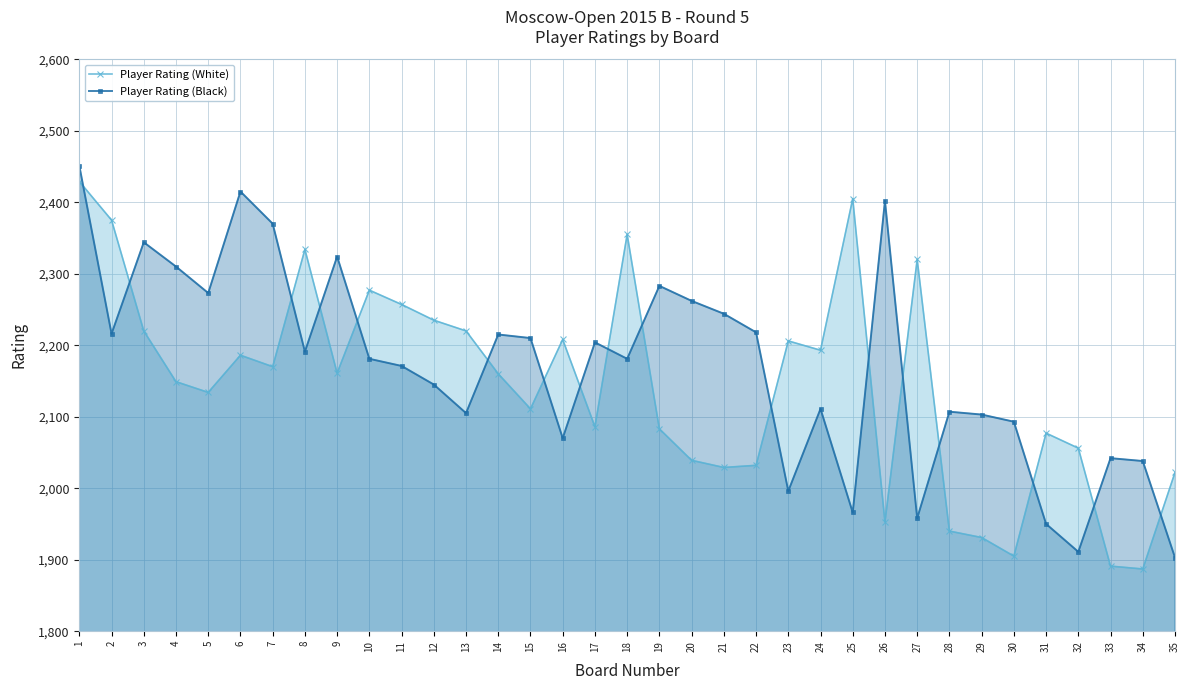

Reading left to right, list all the values displayed in this chart.

Player Rating (White): 2429	2375	2220	2149	2134	2186	2170	2334	2161	2277	2257	2235	2220	2160	2111	2208	2086	2355	2083	2039	2029	2032	2206	2193	2405	1953	2320	1940	1931	1905	2077	2056	1891	1887	2022
Player Rating (Black): 2451	2216	2344	2310	2273	2415	2370	2191	2324	2181	2171	2145	2105	2215	2210	2070	2204	2181	2283	2262	2244	2218	1996	2111	1966	2402	1958	2107	2103	2093	1950	1911	2042	2038	1903